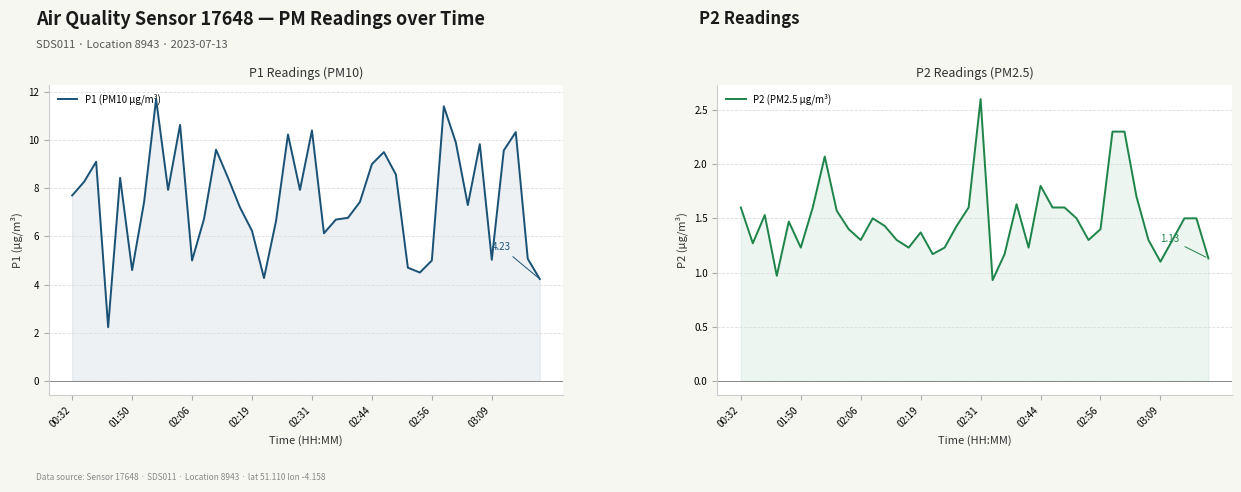

What is the value of the P1 (PM10 µg/m³) point at the 28th from the left?

8.6